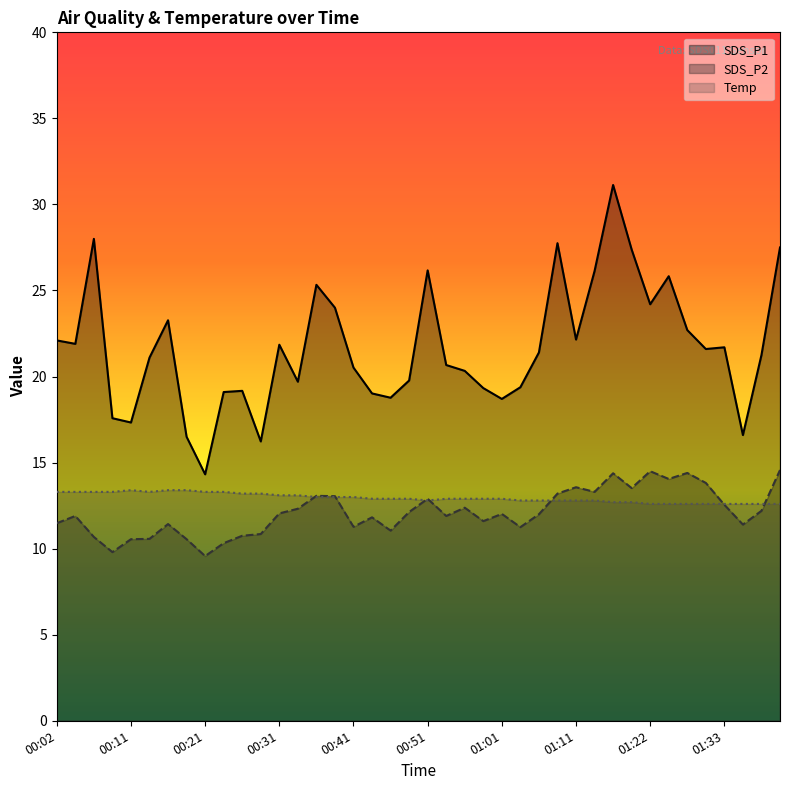

Which series changed the most between 01:01 and 01:06?

SDS_P1